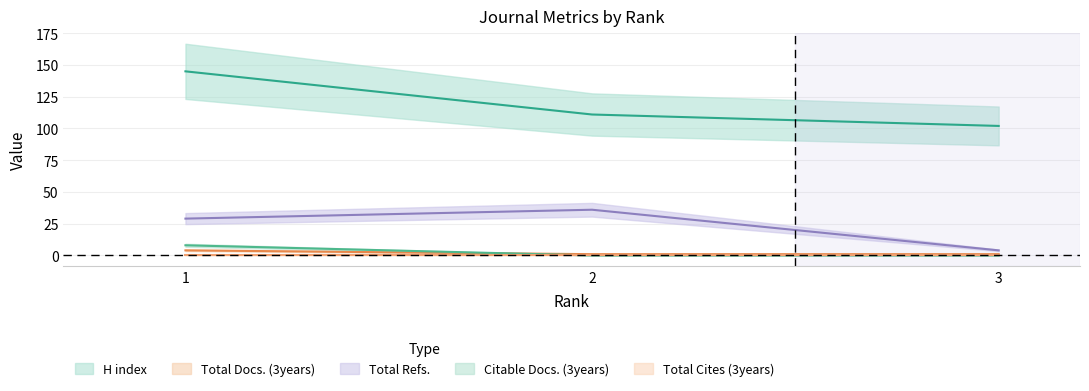

Which series has the largest total across all categories?

H index